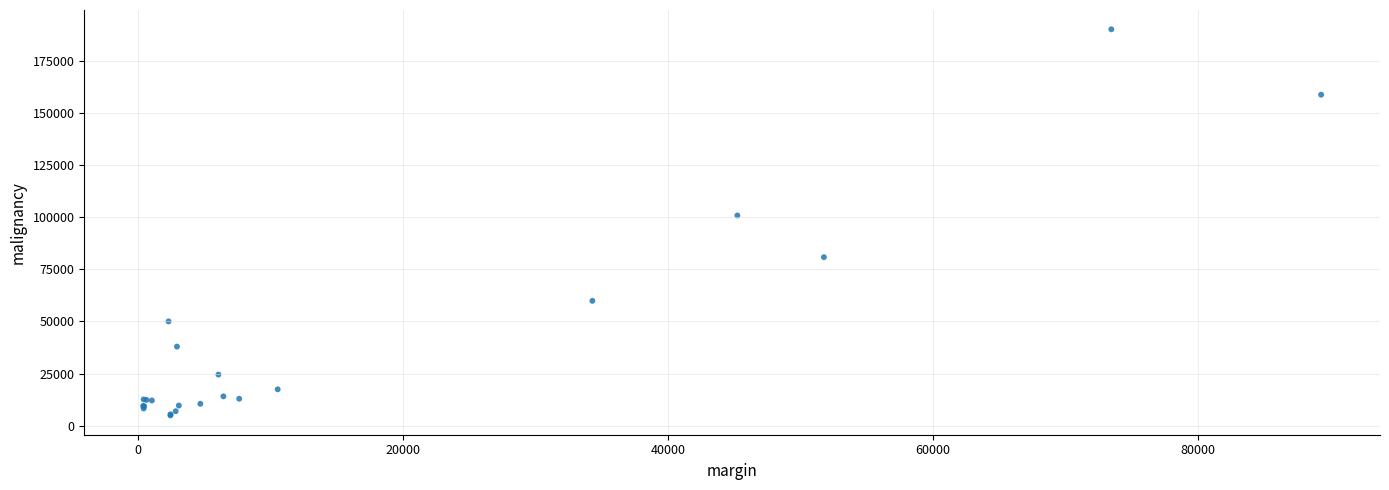

What Y value in the scatter plot is closest to 97525?

100834